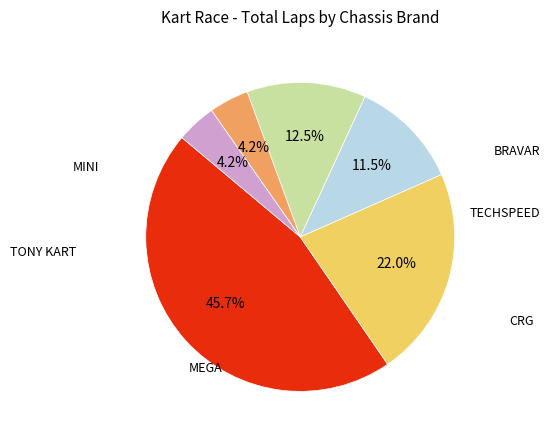

Is there a majority slice in this chart?

No